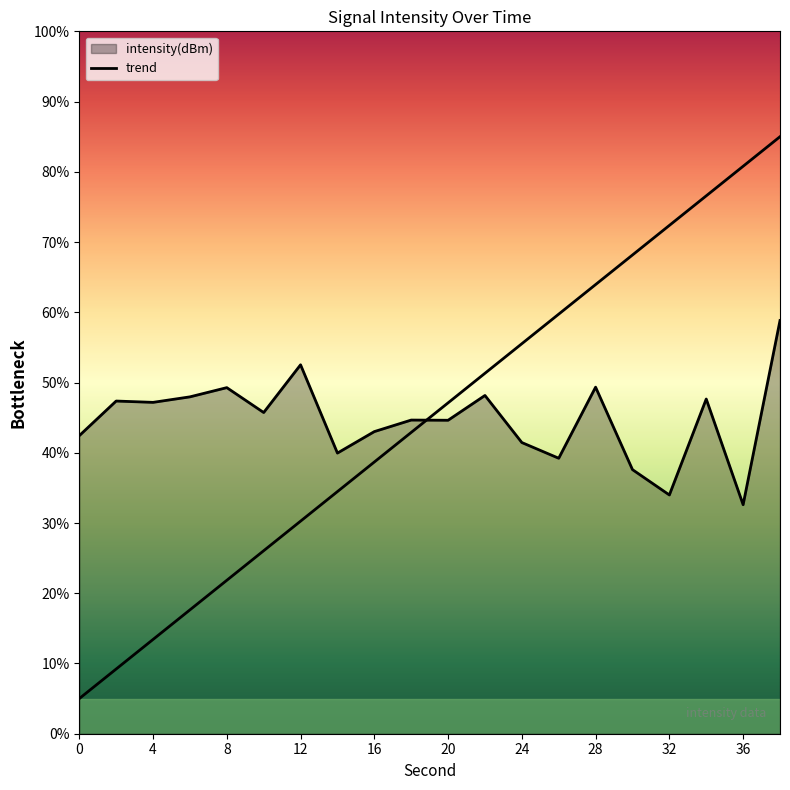

What is the value of the 14th point from the left?

39.2